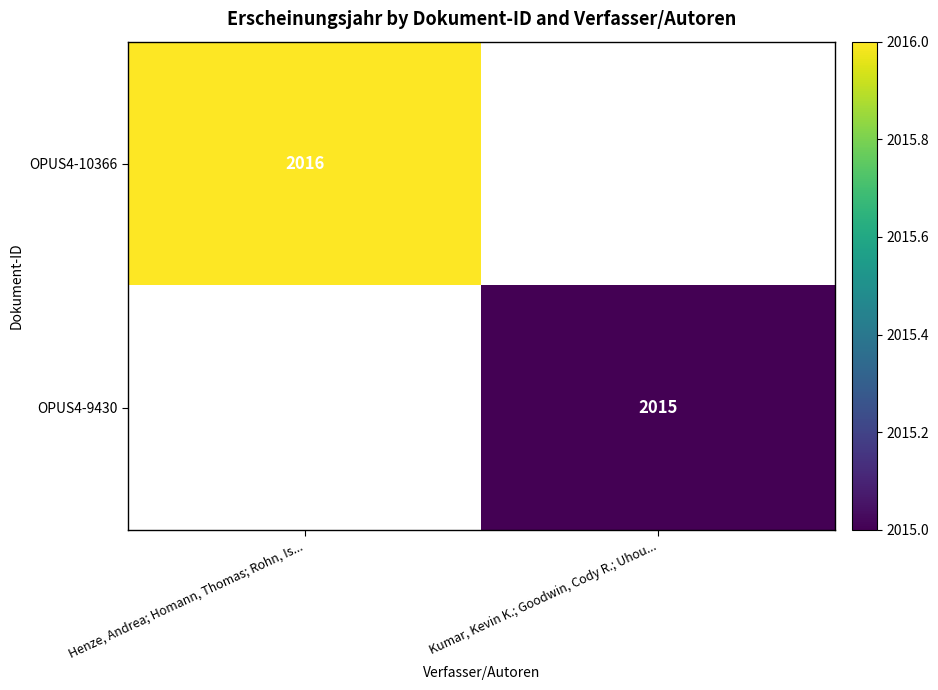

What is the greatest value displayed?

2016.0